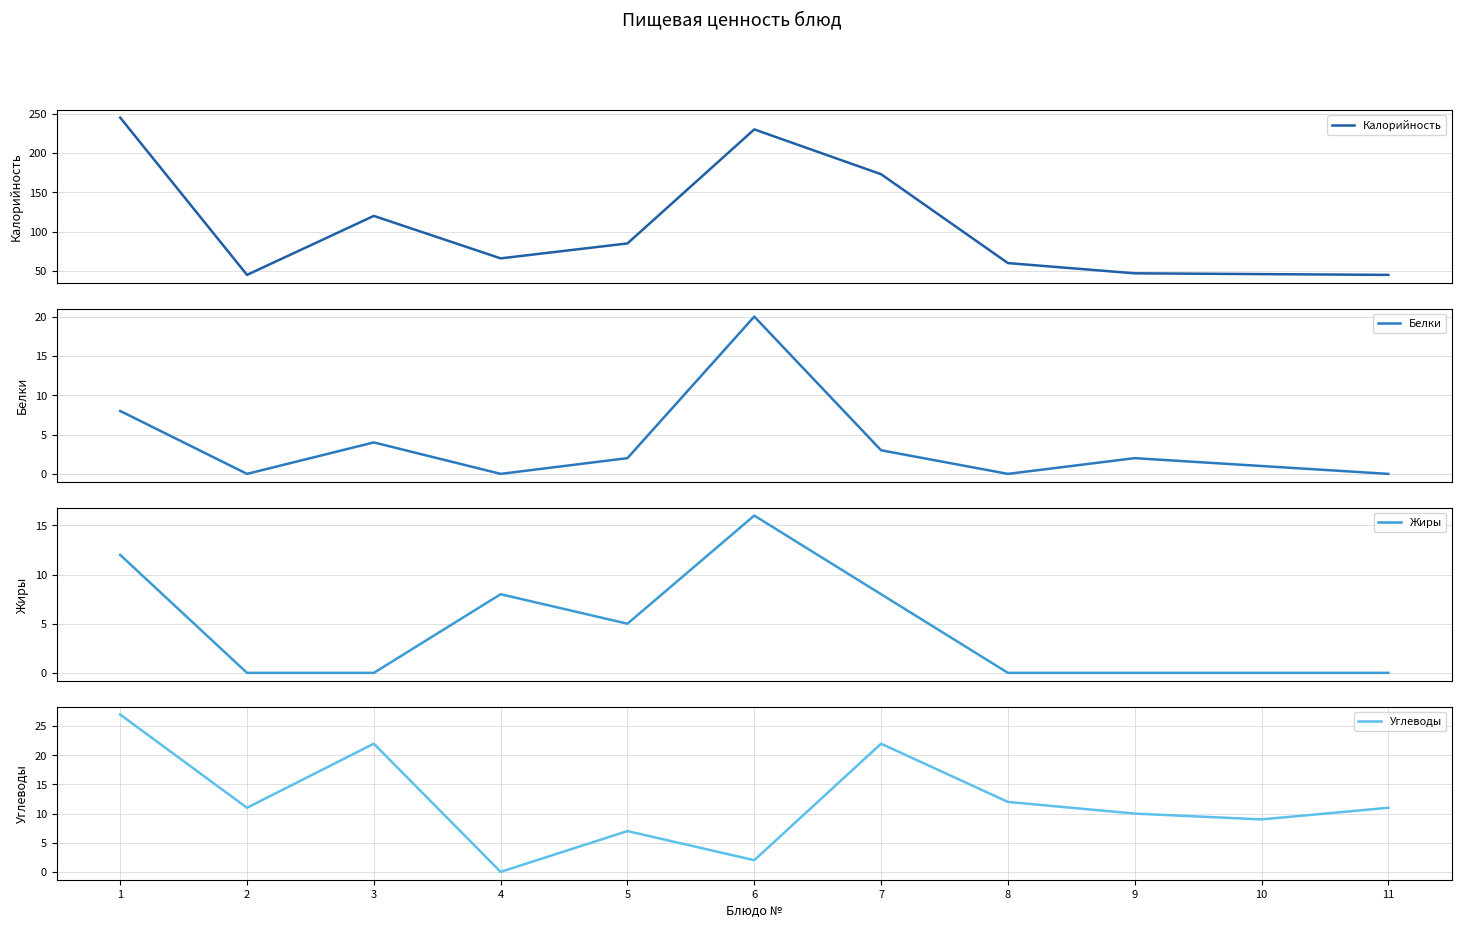

True or false: Жиры has more than 0 points higher than both neighbors.

True